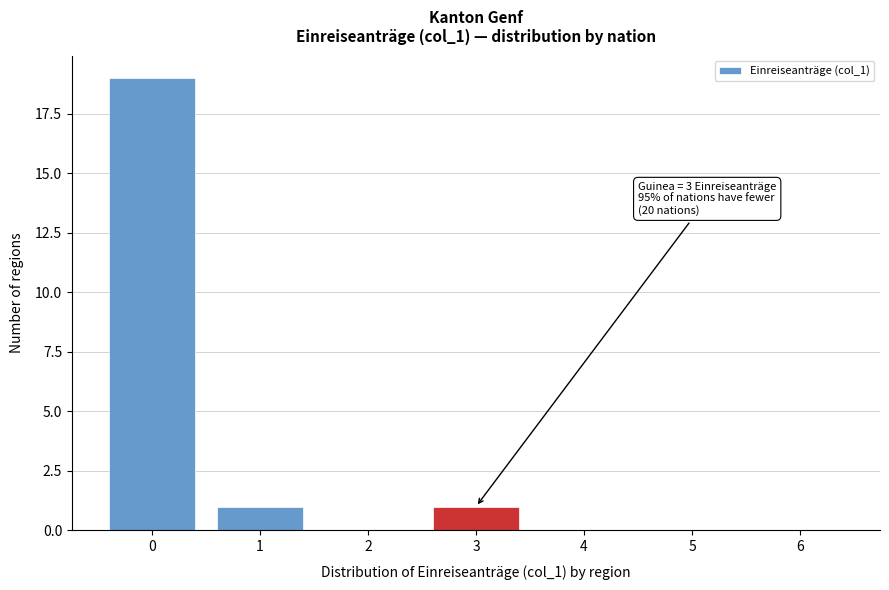

Which range on the x-axis has the tallest bar?

-0.5 to 0.5